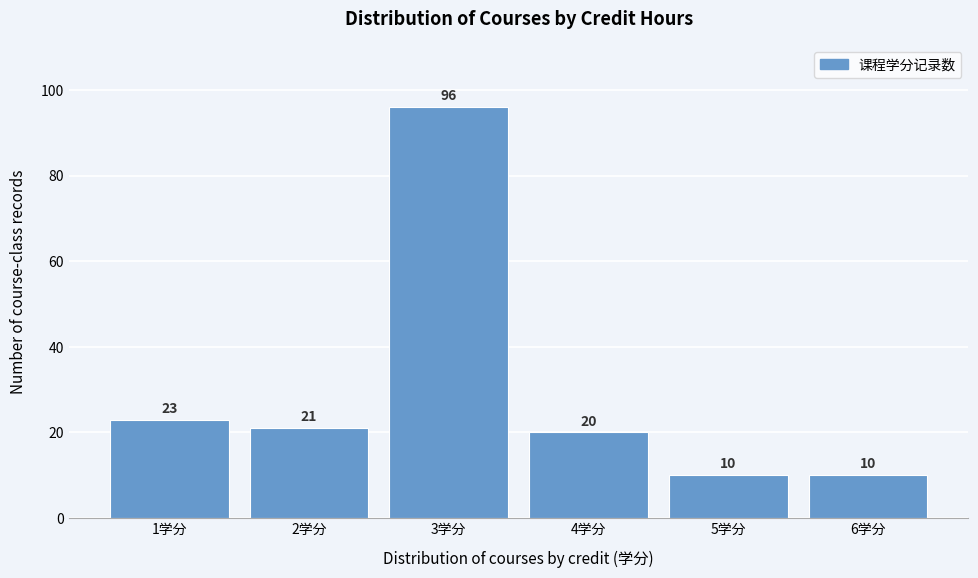

Over which range of the x-axis is the bar tallest?

2.5 to 3.5